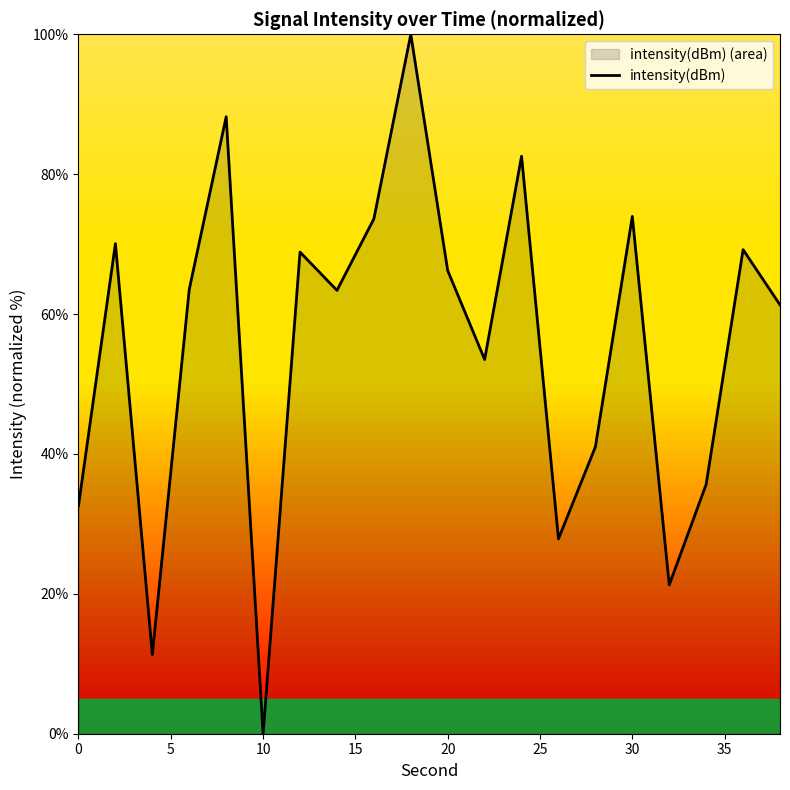

The chart shows a value of 98.8 at 10. True or false?

False